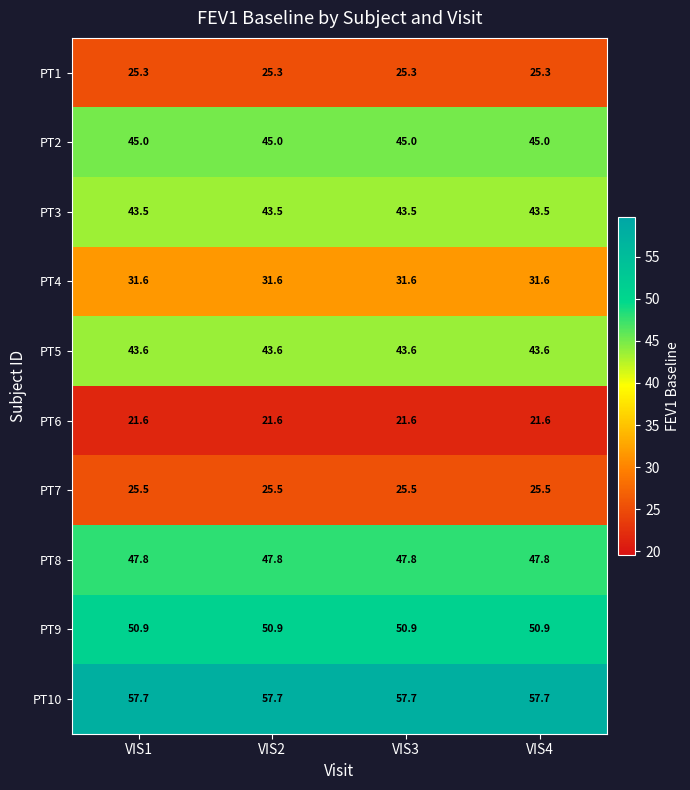

What is the total value across all series at VIS1?

392.5